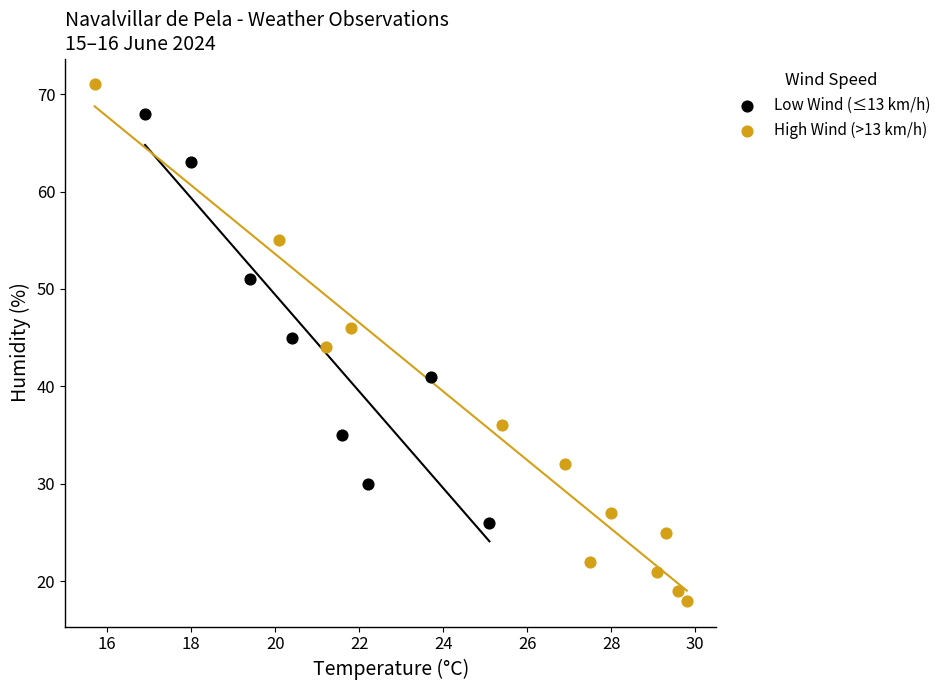

Which series has the largest Y range (max minus min)?

High Wind (>13 km/h)